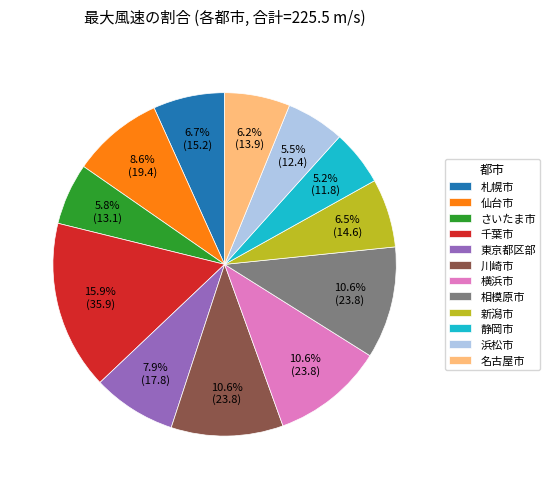

Is it true that 静岡市 is 1% of the pie?

False